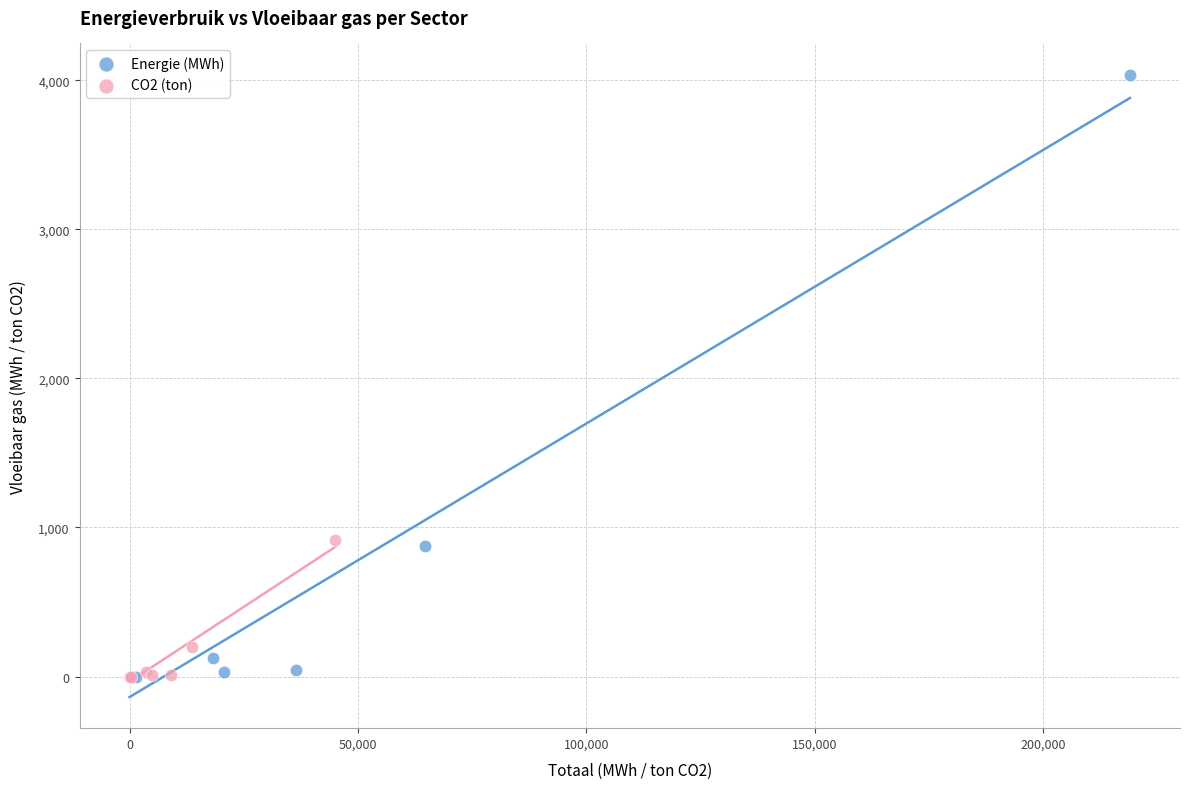

Which series contains the highest Y value?

Energie (MWh)